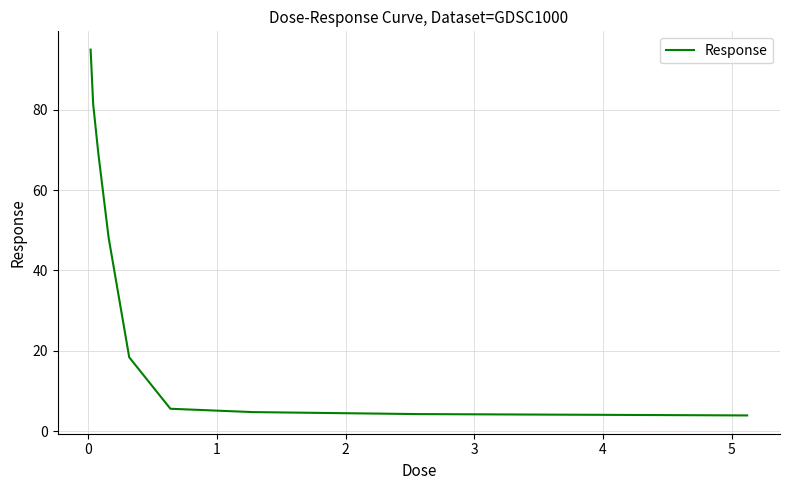

What is the difference between the maximum and minimum values?

91.1